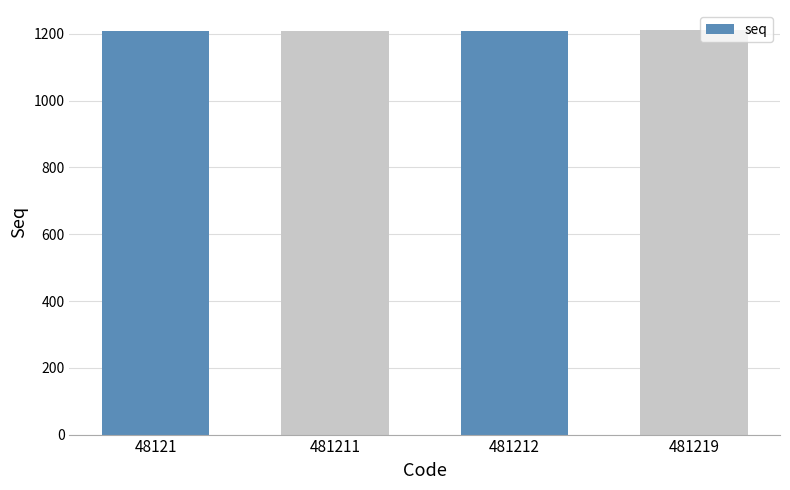

What is the difference between the second highest and second lowest values?

1